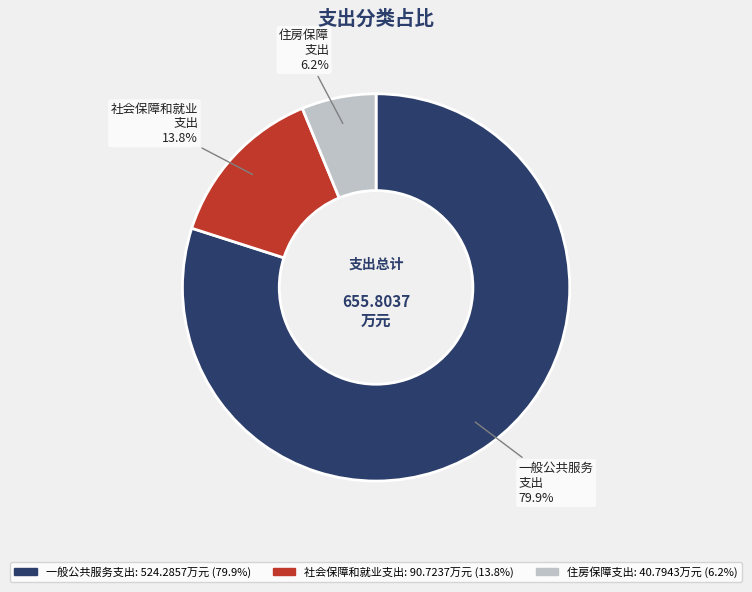

Which has a higher value, 住房保障支出 or 社会保障和就业支出?

社会保障和就业支出